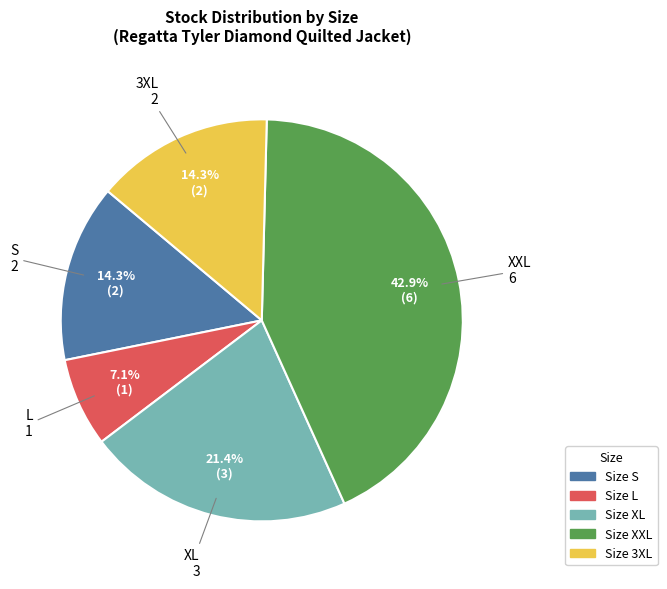

Does any single category account for the majority?

No